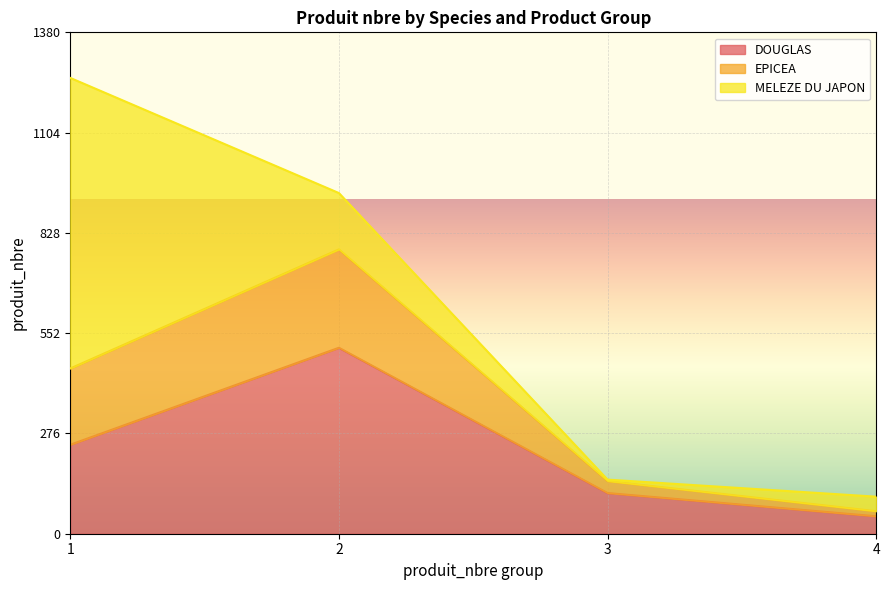

Reading right to left, list all the values displayed in this chart.

DOUGLAS: 4=48	3=112	2=512	1=245
EPICEA: 4=14	3=33	2=271	1=210
MELEZE DU JAPON: 4=40	3=4	2=155	1=800